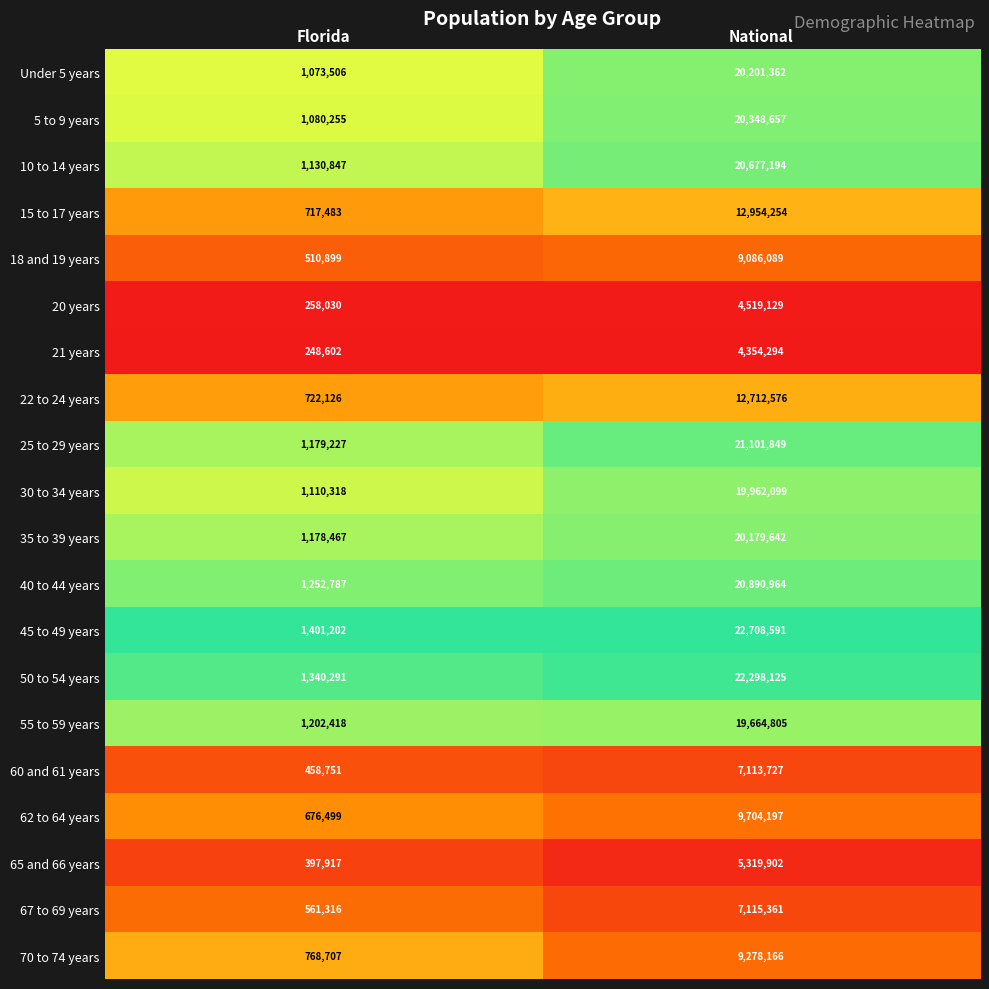

What is the sum of all 50 to 54 years values?

23638416